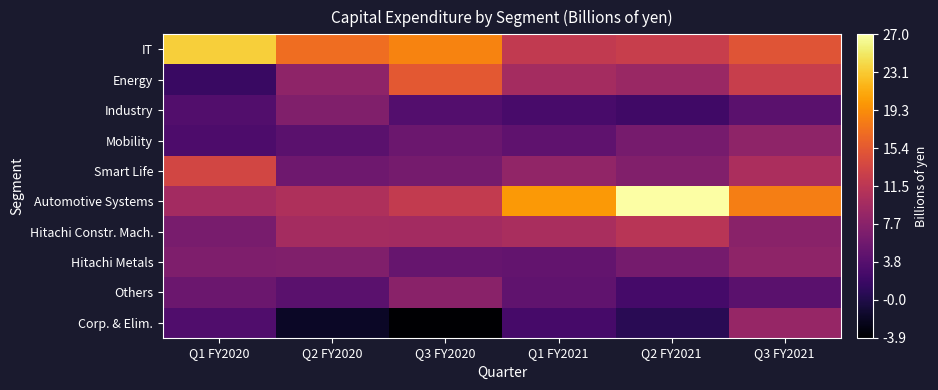

Which has a higher value, Q1 FY2020 or Q3 FY2020?

Q1 FY2020